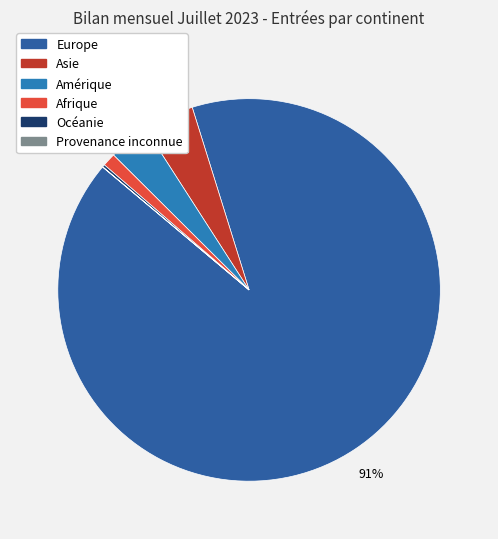

Which has a higher value, Europe or Océanie?

Europe